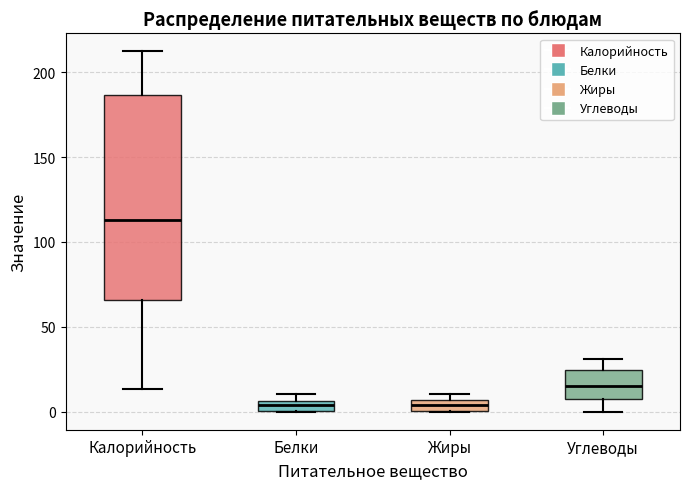

Which box is the tallest, from its lower edge to its upper edge?

Калорийность